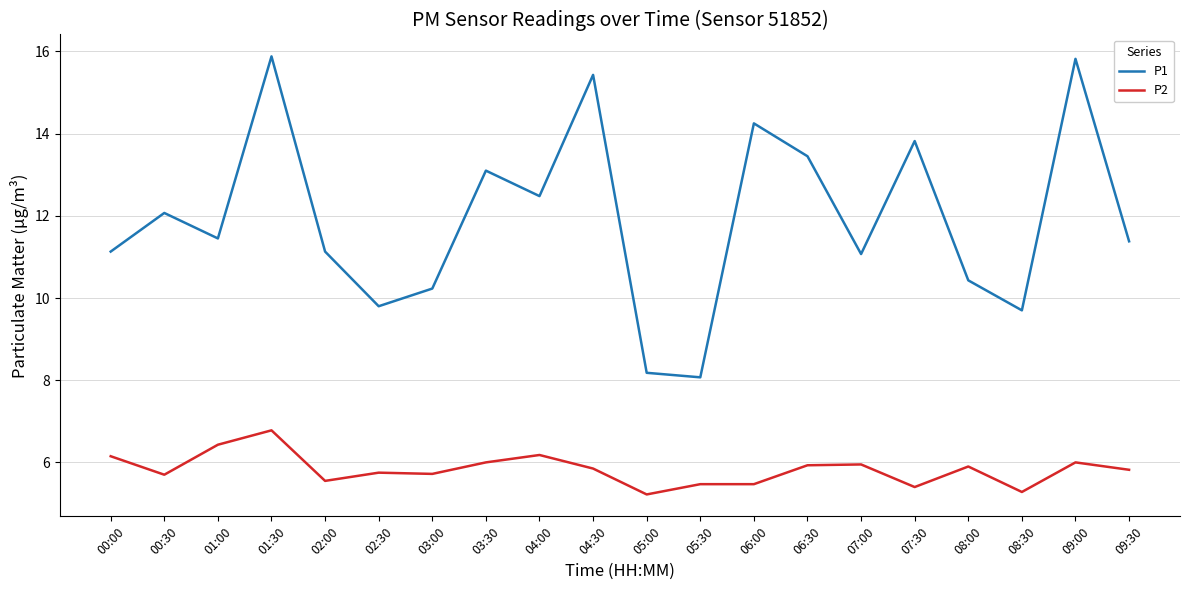

Rank the series at 07:30 from highest to lowest value.

P1, P2